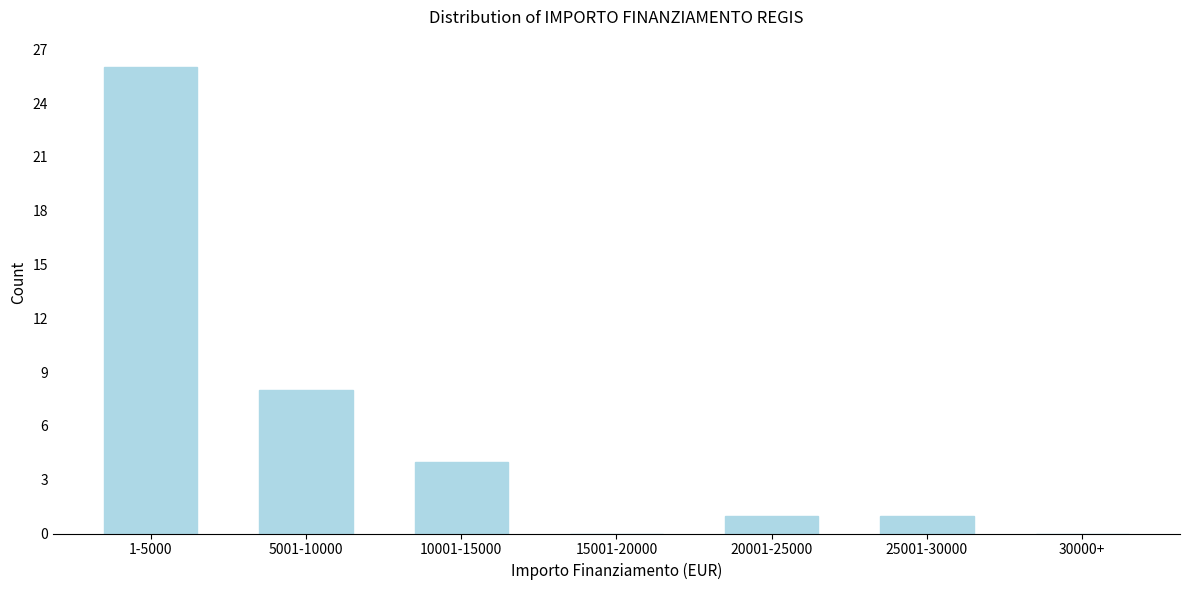

Reading left to right, what are all the values shown in this chart?

1-5000=26	5001-10000=8	10001-15000=4	15001-20000=0	20001-25000=1	25001-30000=1	30000+=0